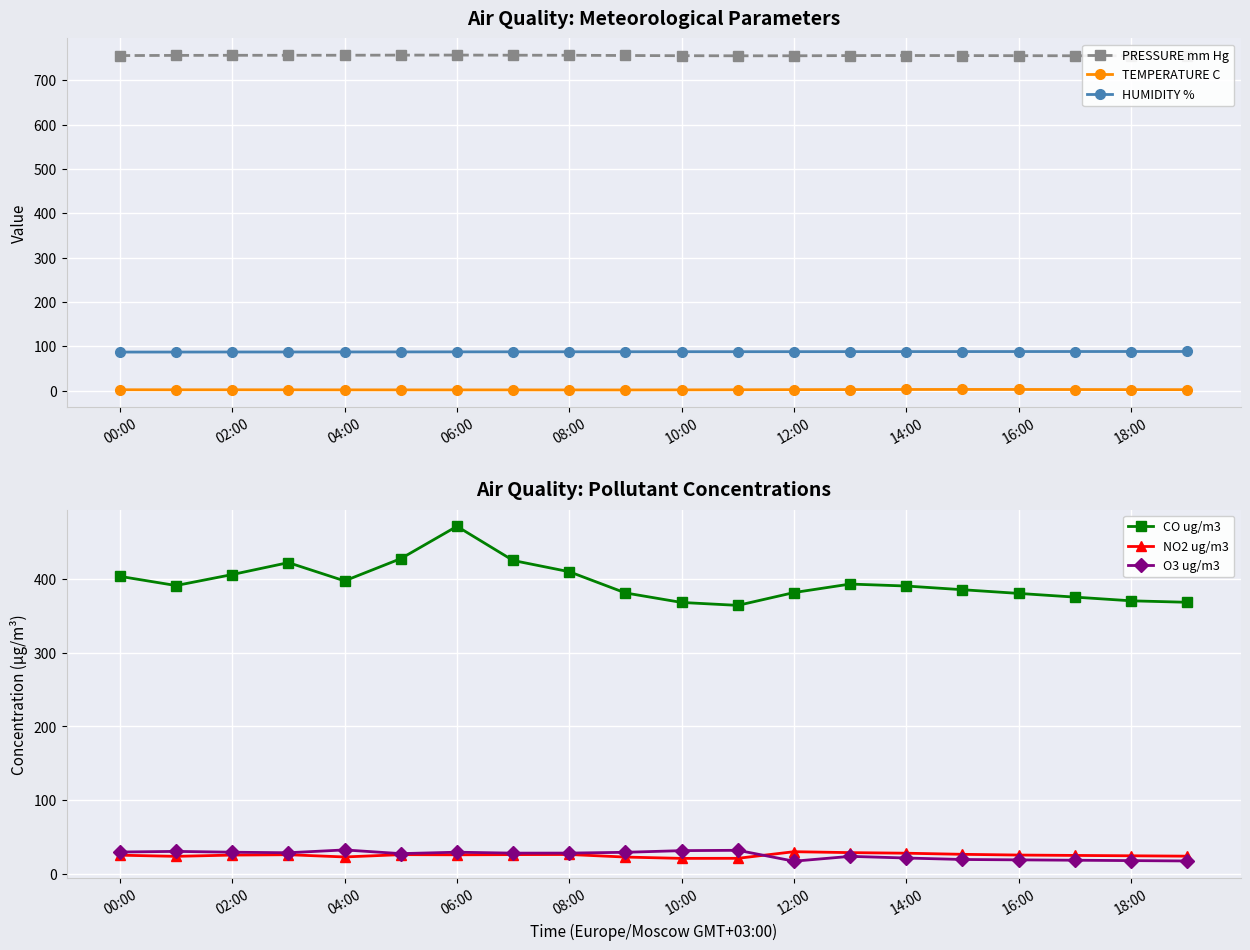

Rank the series by their maximum value, from lowest to highest.

TEMPERATURE C, NO2 ug/m3, O3 ug/m3, HUMIDITY %, CO ug/m3, PRESSURE mm Hg